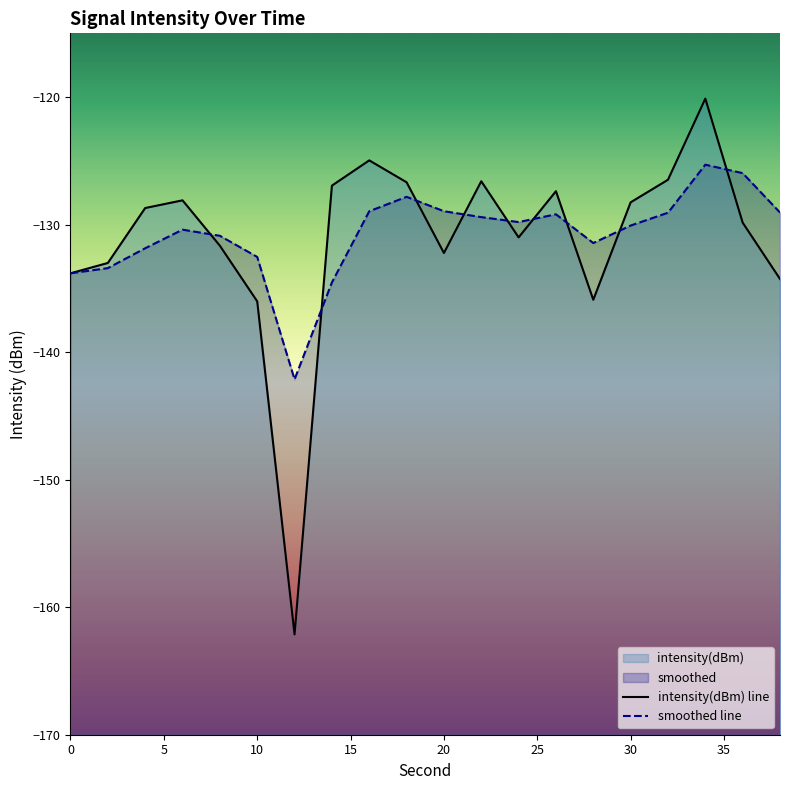

What is the highest value of the smoothed series?

-125.3